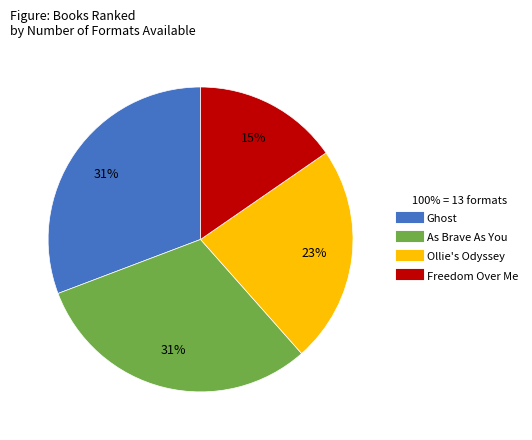

To the nearest percent, what is the combined percentage of Ollie's Odyssey and Ghost?

54%